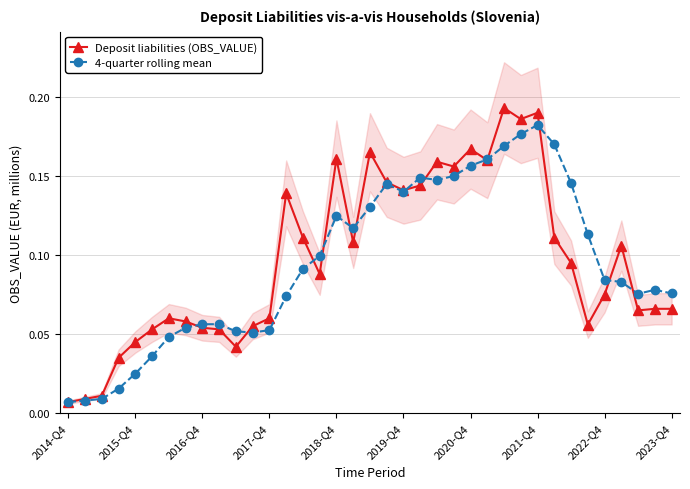

What is the sum of all 4-quarter rolling mean values?

3.5